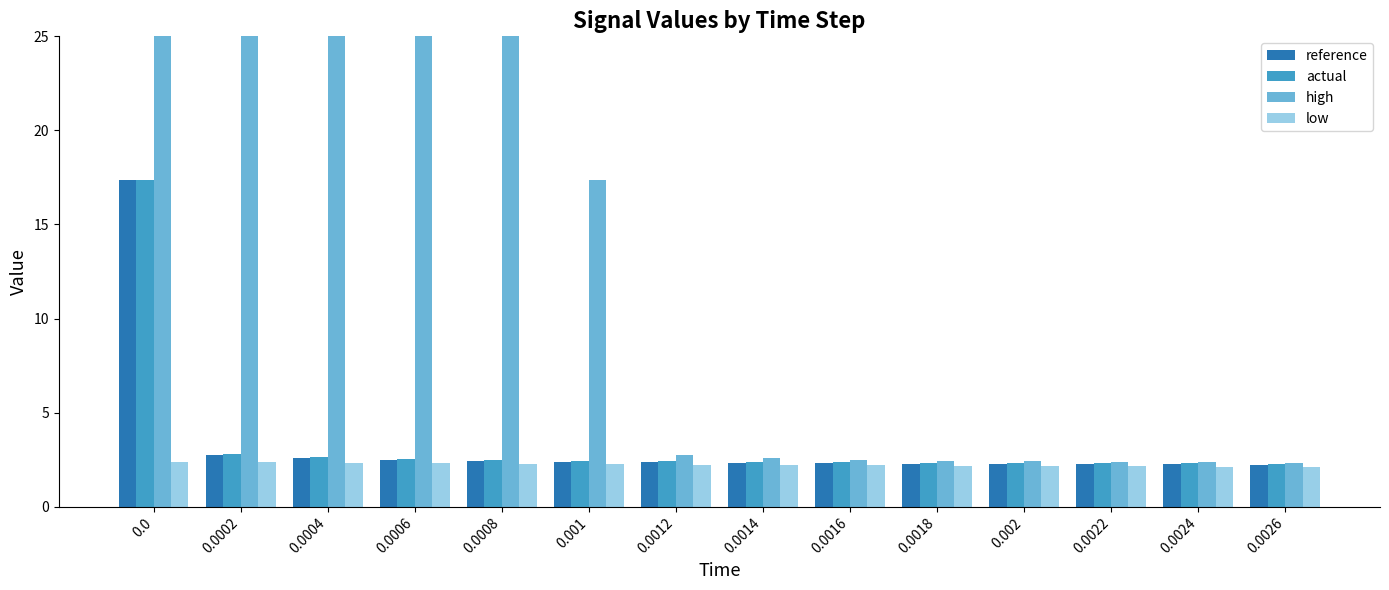

What is the label of the 9th bar from the left?

0.0016